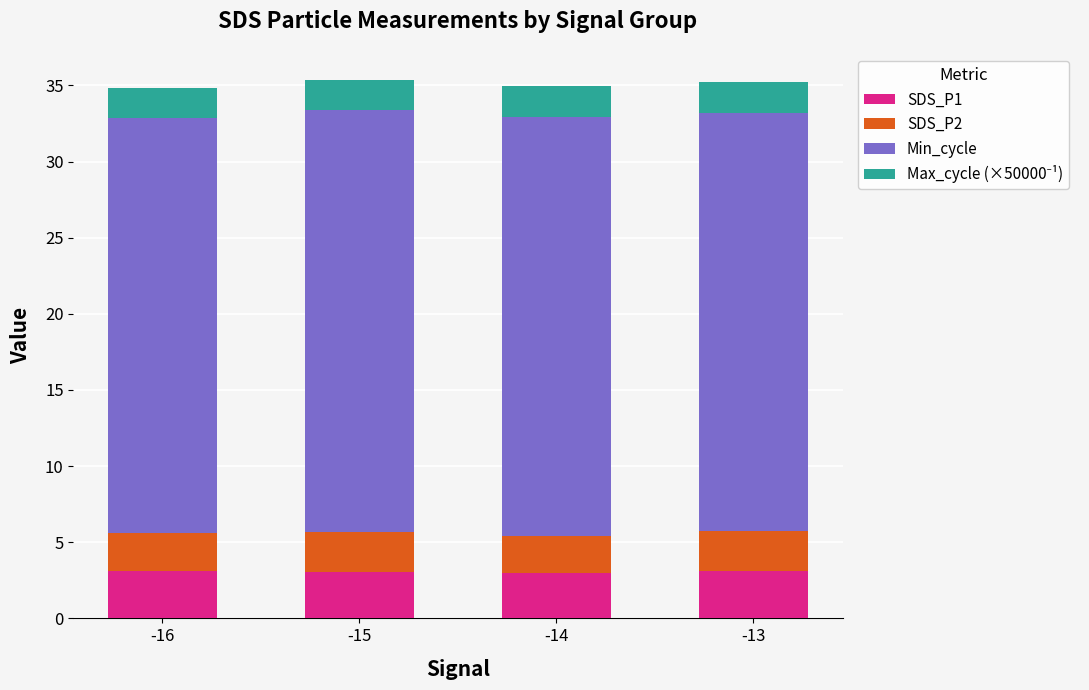

What is the maximum value for SDS_P1?

3.1